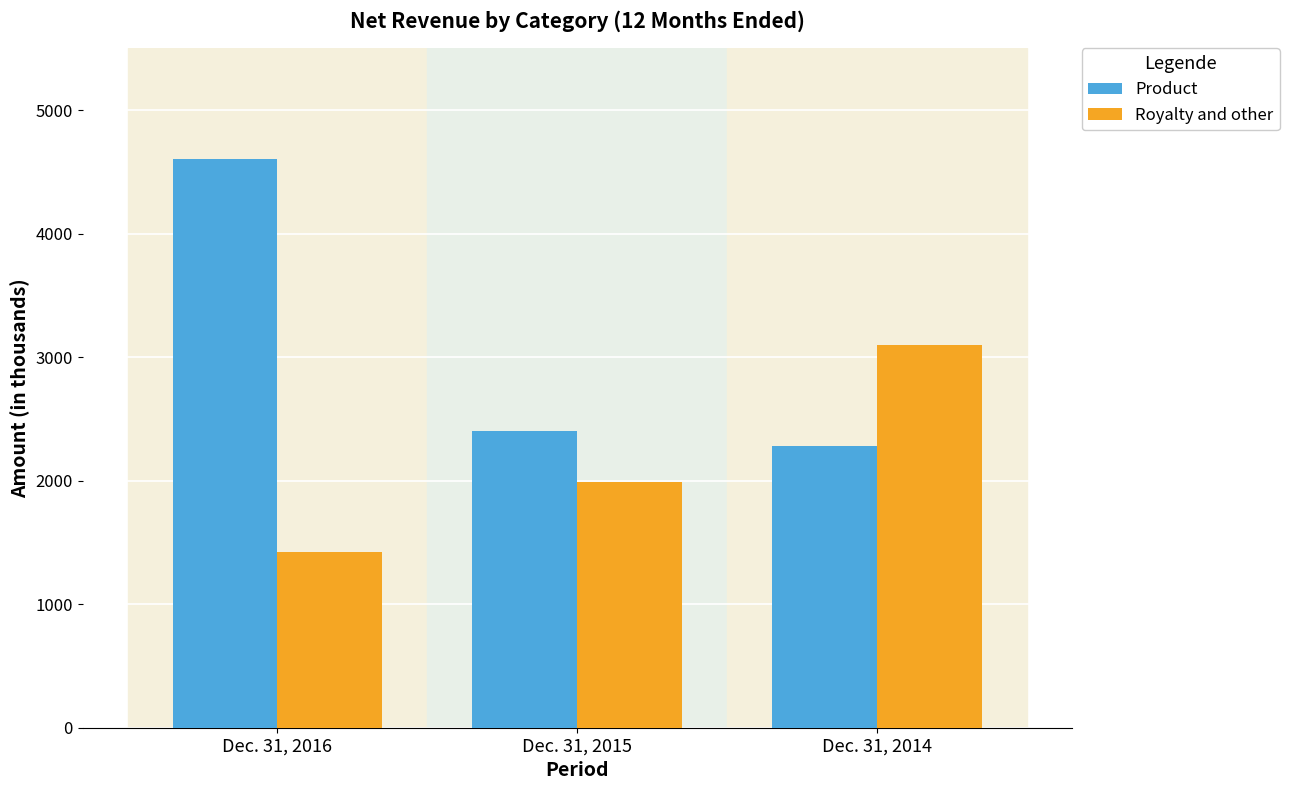

Is the value of Royalty and other at Dec. 31, 2015 greater than the value of Product at Dec. 31, 2016?

No